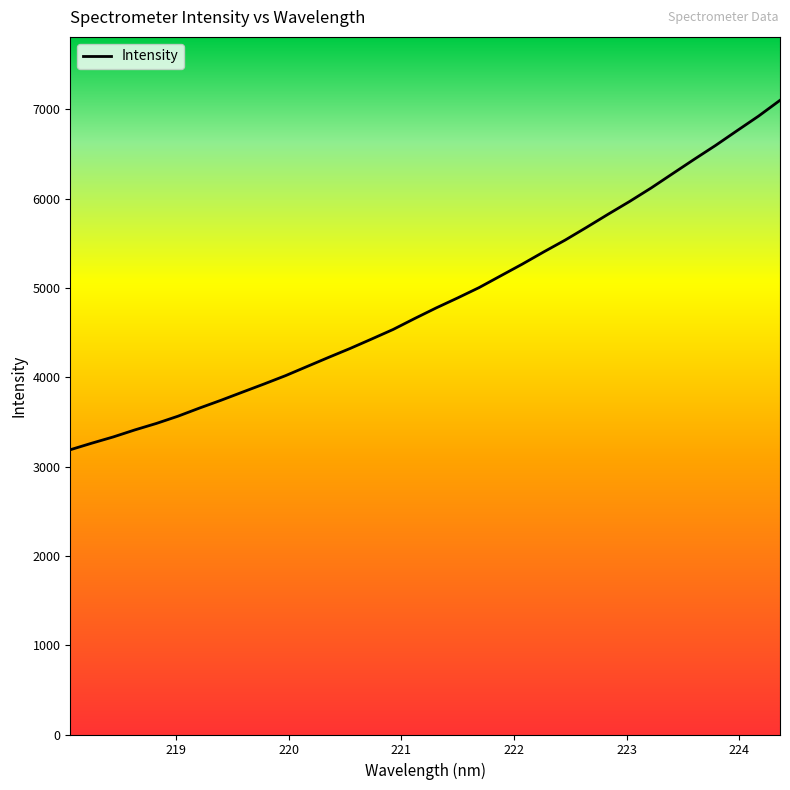

What is the smallest value displayed?

3188.8